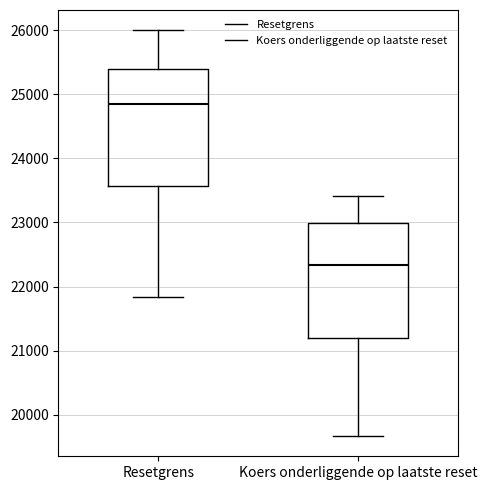

Reading left to right, read every box against the y-axis: the position of its median line, the range the box covers, and the ends of its whiskers. The values are not printed on the chart, so give them approximately, as read against the axis.

Resetgrens: median 24900, box 23600 to 25400, whiskers 21800 to 26000
Koers onderliggende op laatste reset: median 22300, box 21200 to 23000, whiskers 19700 to 23400